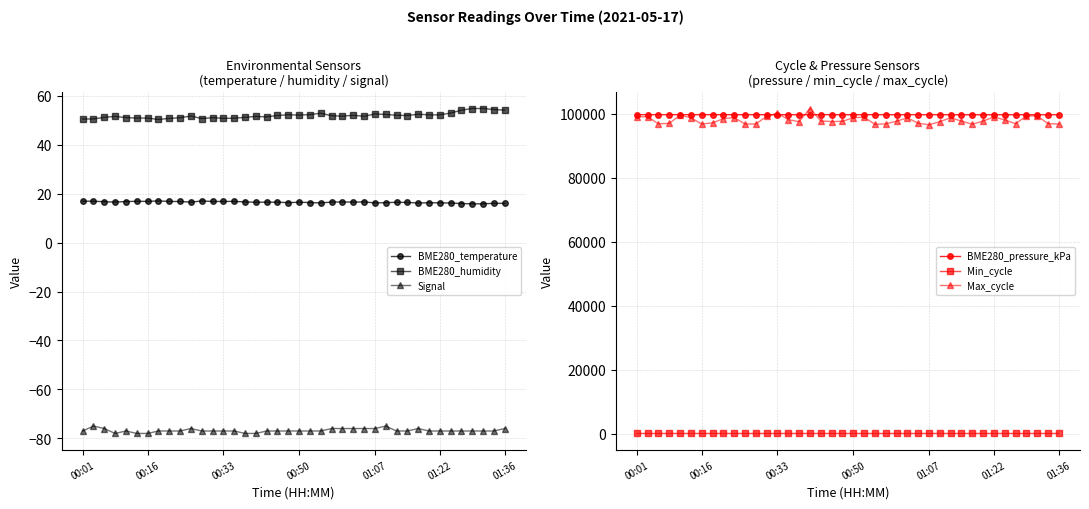

What is the spread (max minus min) of values at 25?

99828.9